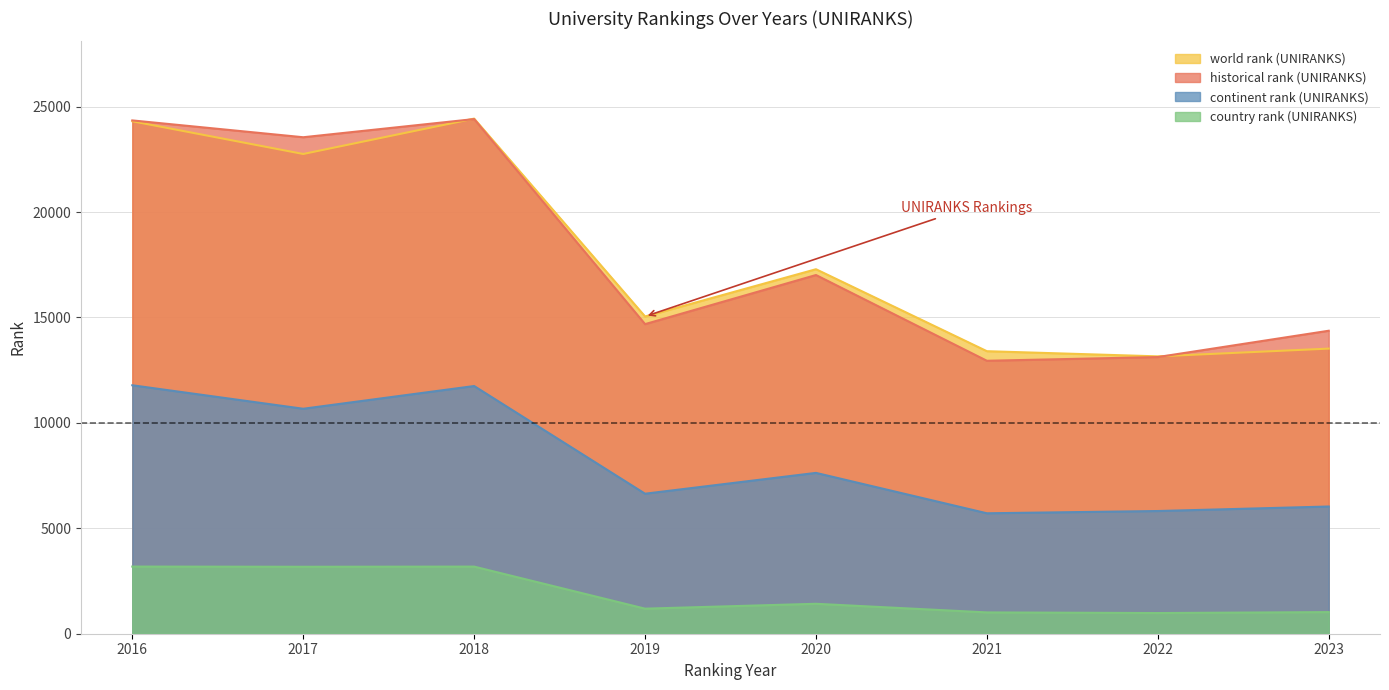

What are all the series names shown in the legend?

world rank (UNIRANKS), historical rank (UNIRANKS), continent rank (UNIRANKS), country rank (UNIRANKS)